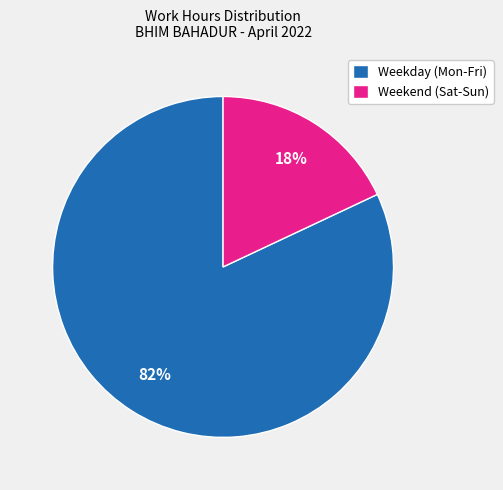

Rank the categories by value from highest to lowest.

Weekday (Mon-Fri), Weekend (Sat-Sun)